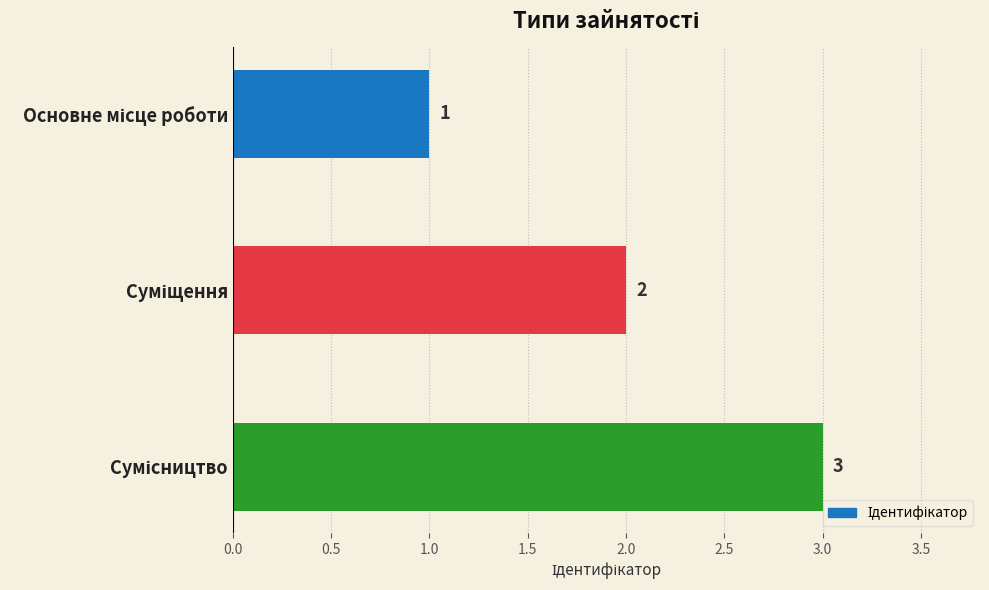

Count the values in the range 1 to 3.

3